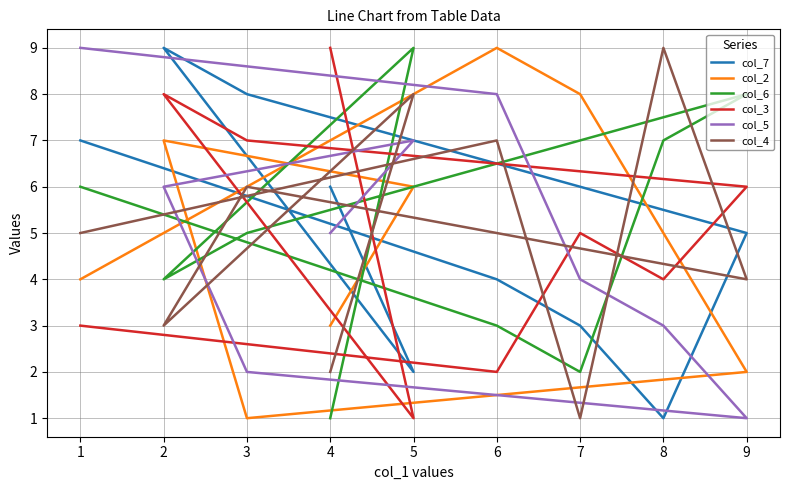

True or false: col_4 and col_6 cross at least once.

True